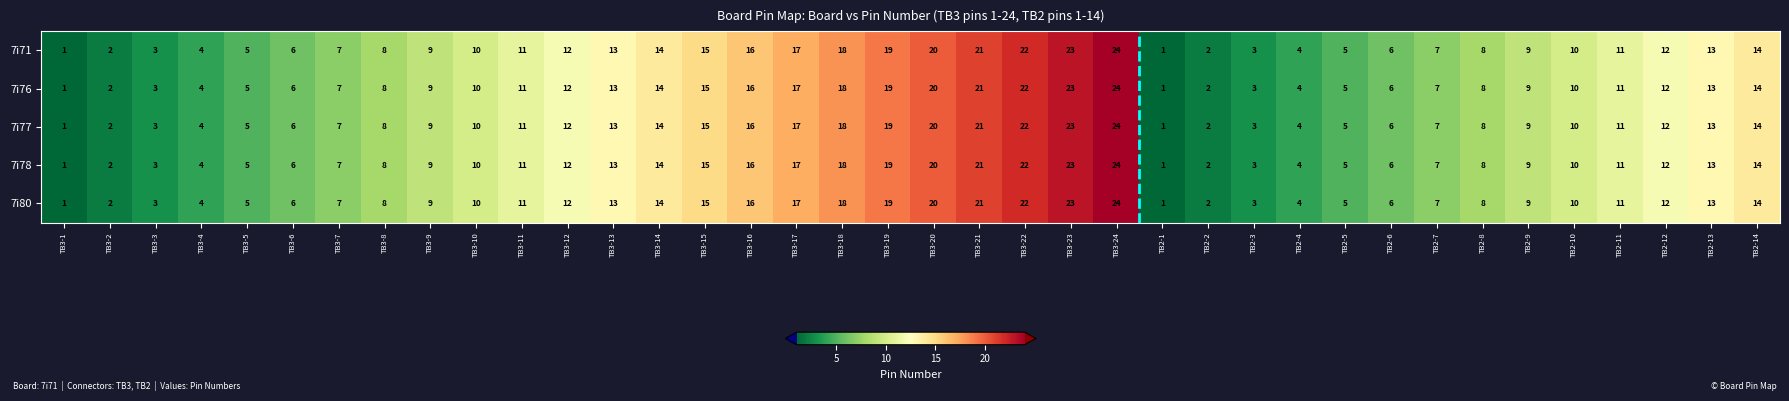

Is the value of 7i71 at TB3-19 greater than the value of 7i77 at TB2-5?

Yes